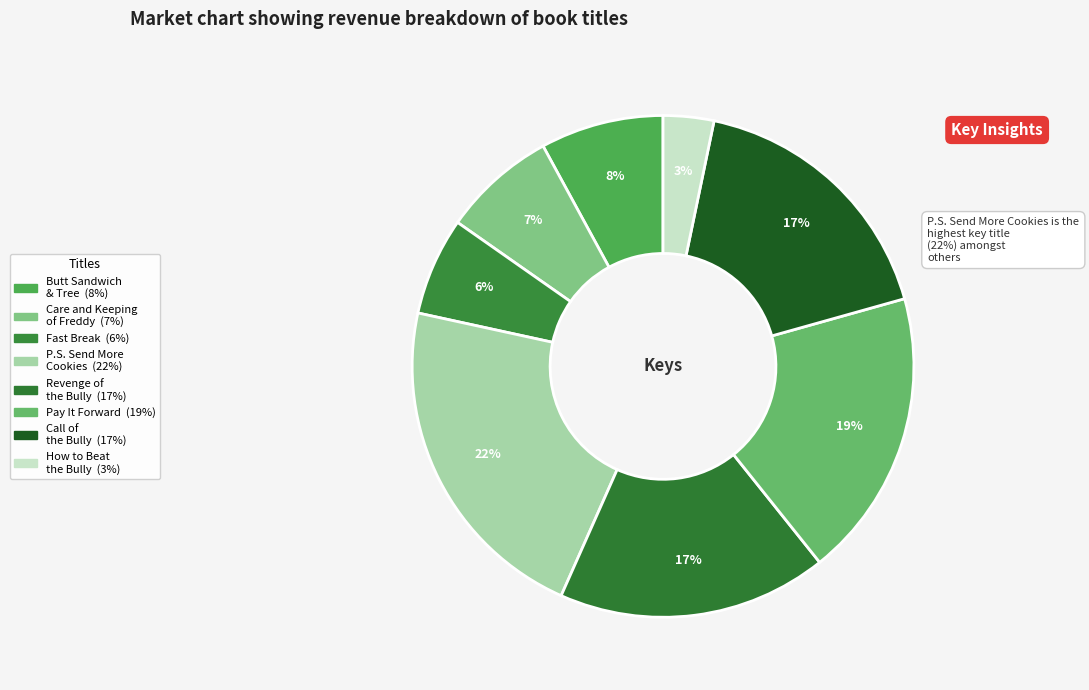

Count the number of slices in the pie.

8